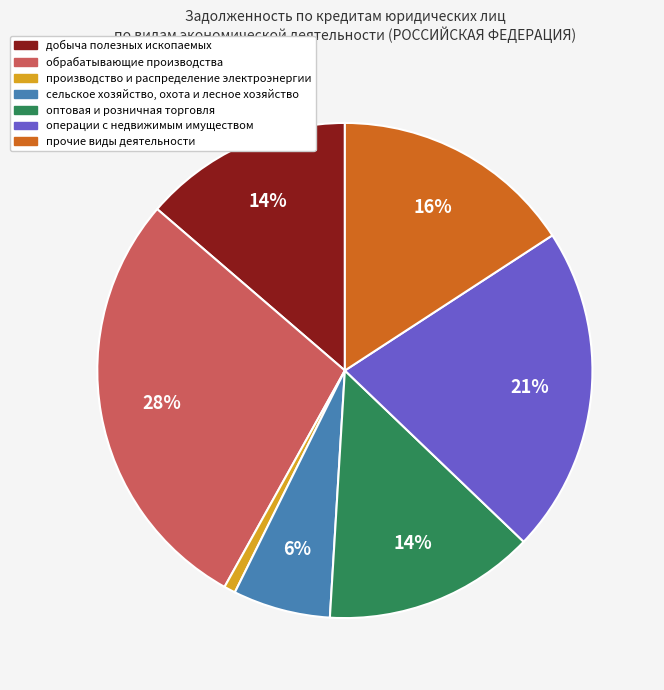

Combined, do обрабатывающие производства and прочие виды деятельности account for over 50%?

No